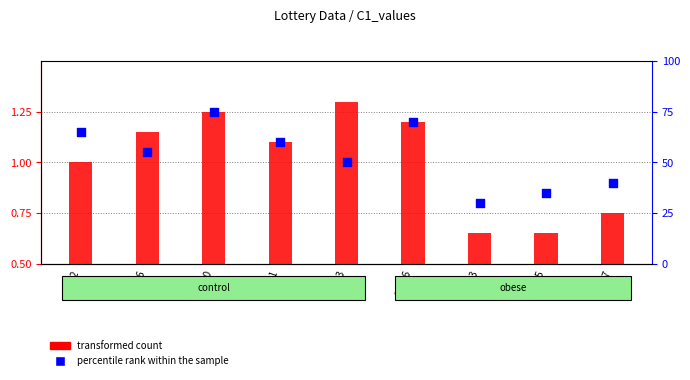

At how many categories does at least one series exceed 44?

6